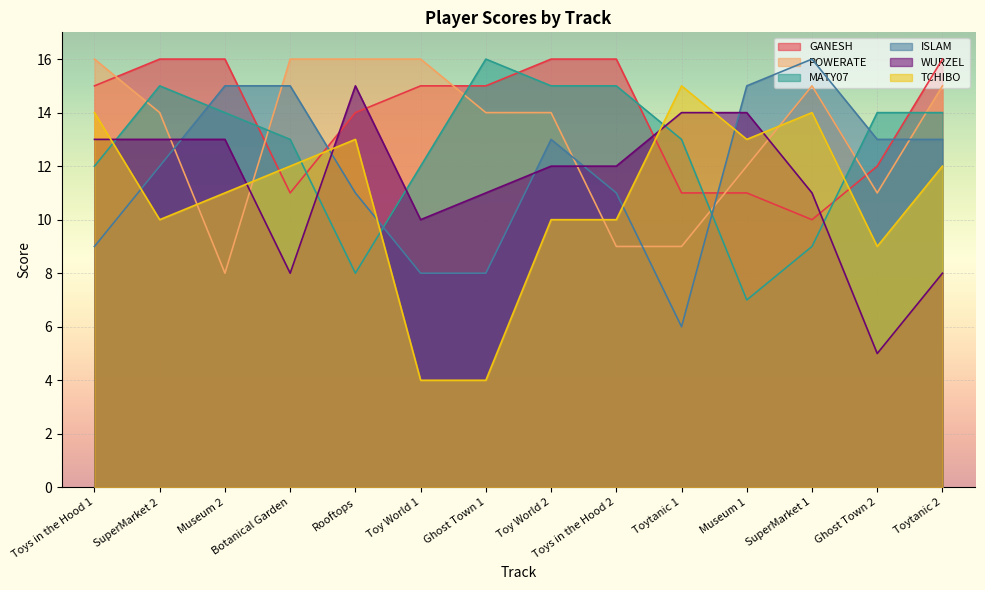

Count the ISLAM values in the range 9 to 15.

10